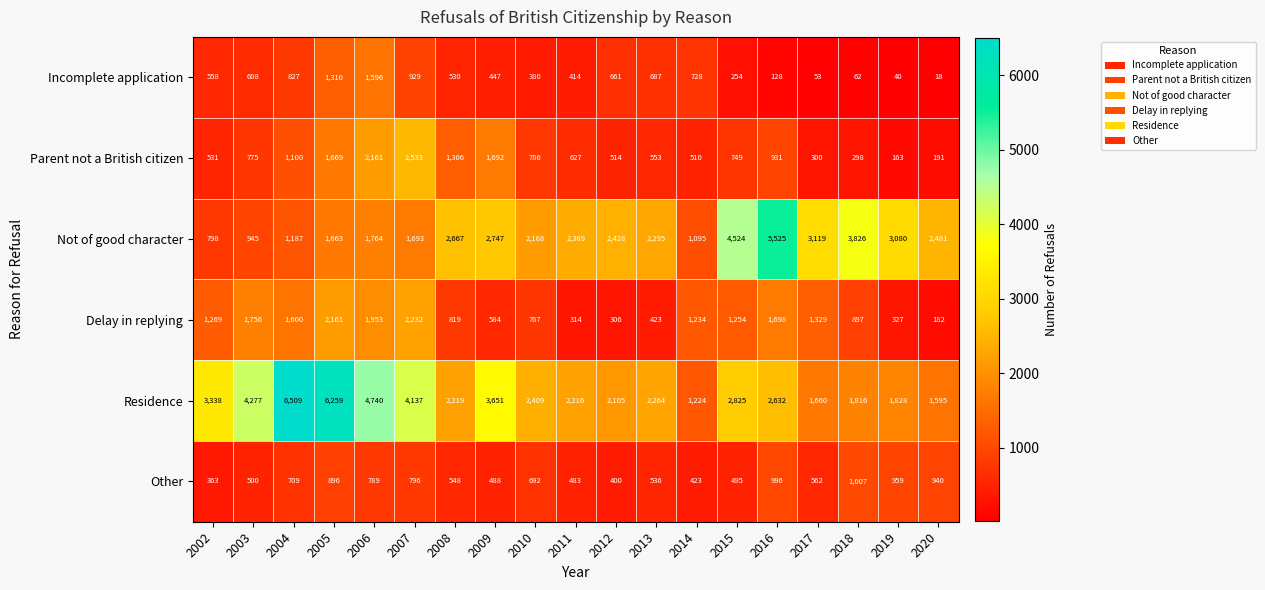

What is the difference between the maximum and minimum values in the Delay in replying series?

2050